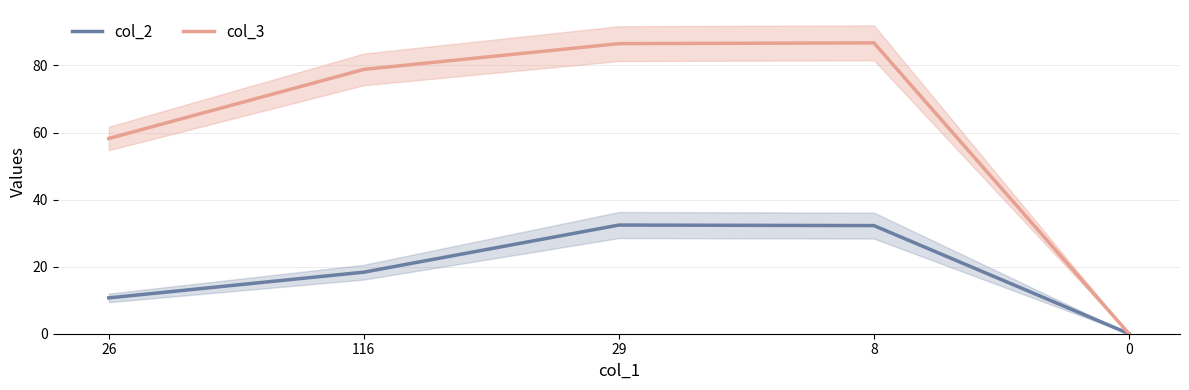

Rank the series by their maximum value, from highest to lowest.

col_3, col_2